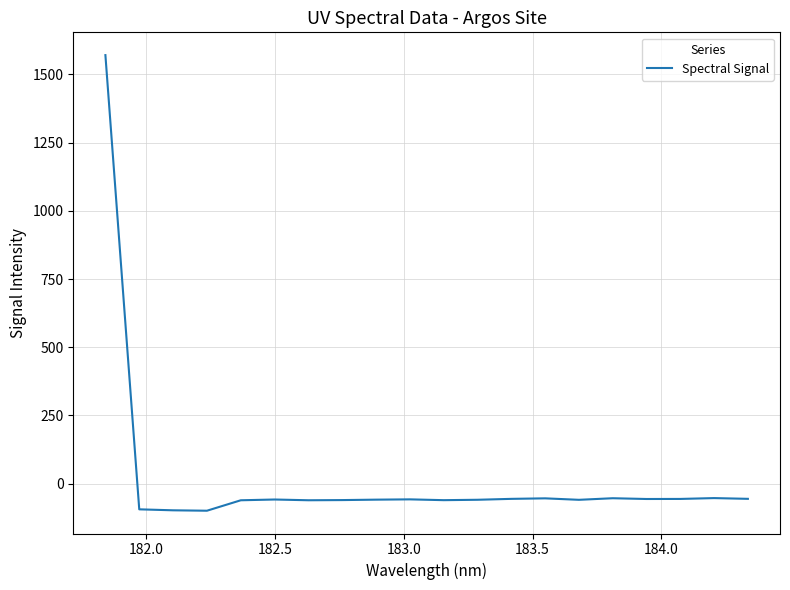

What is the difference between the maximum and minimum values?

1669.5